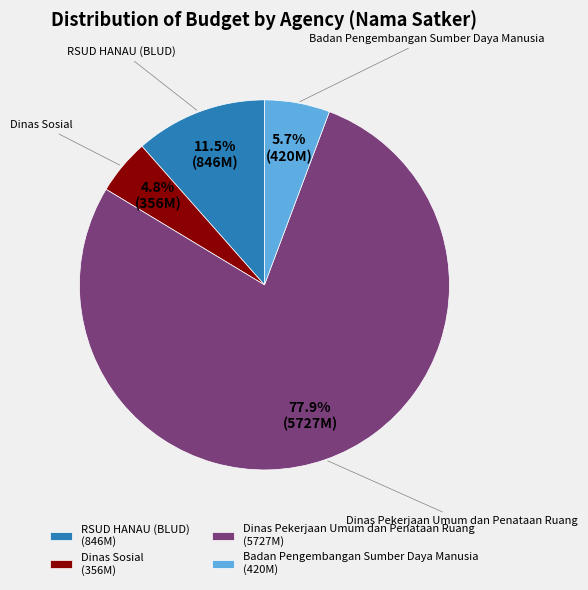

Which has a higher value, Badan Pengembangan Sumber Daya Manusia or Dinas Sosial?

Badan Pengembangan Sumber Daya Manusia